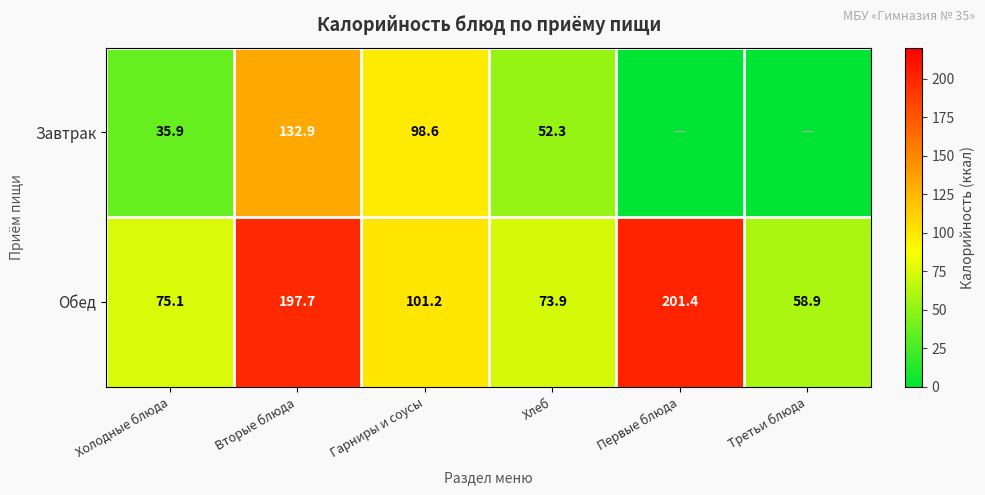

Rank the series at Вторые блюда from lowest to highest value.

Завтрак, Обед